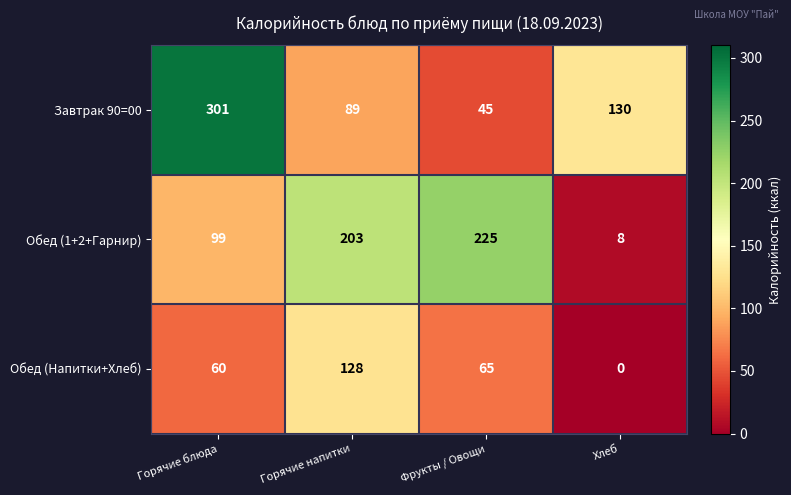

At how many categories does at least one series exceed 81?

4